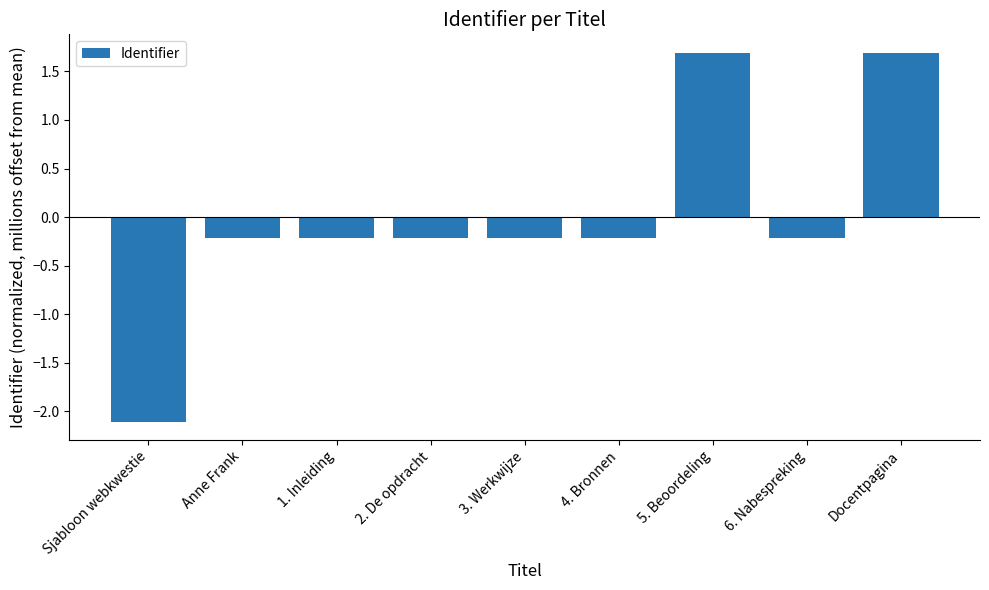

What is the change in value from 2. De opdracht to Docentpagina?

+1.9